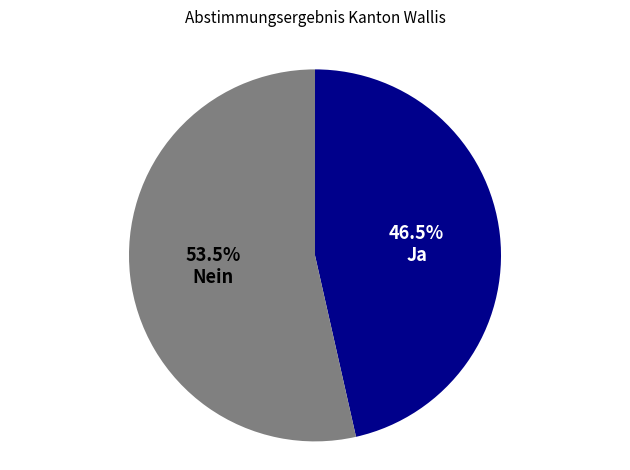

Rank the categories by value from highest to lowest.

Nein, Ja